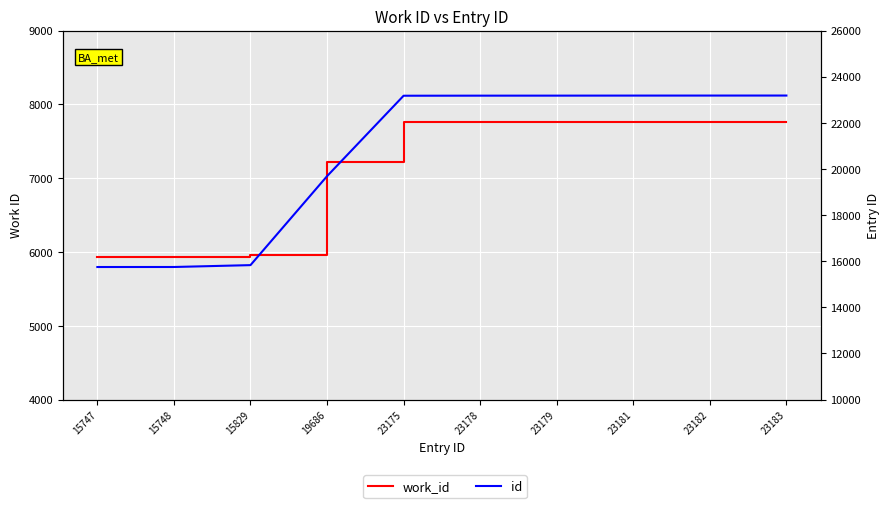

What is the difference between the highest and lowest values at 23178?

15416